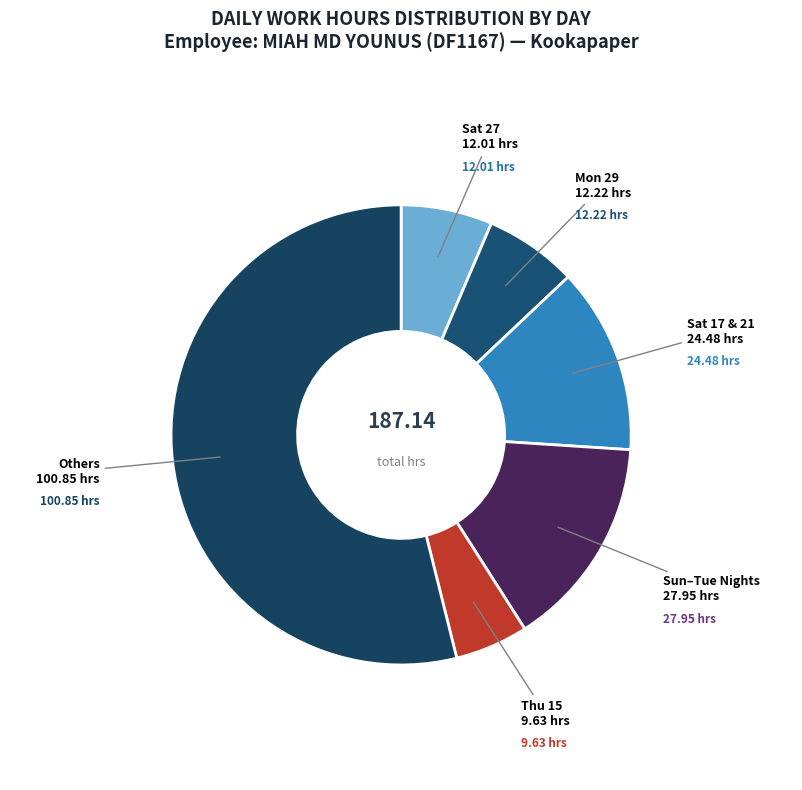

Which slice is the largest?

Others 100.85 hrs